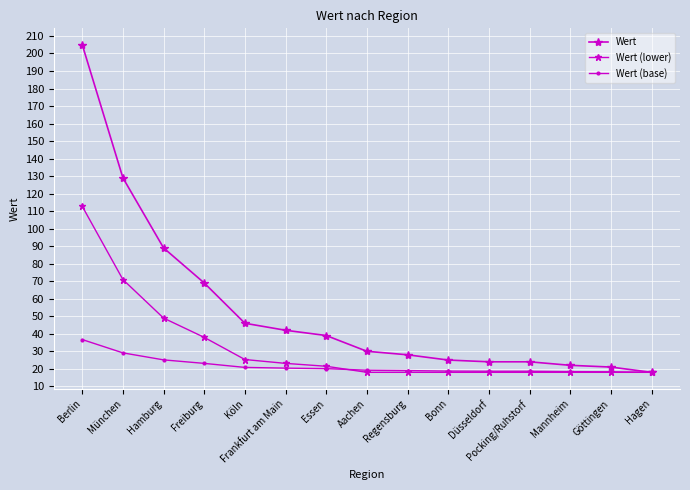

The value of Wert at Freiburg is 38.9. True or false?

False